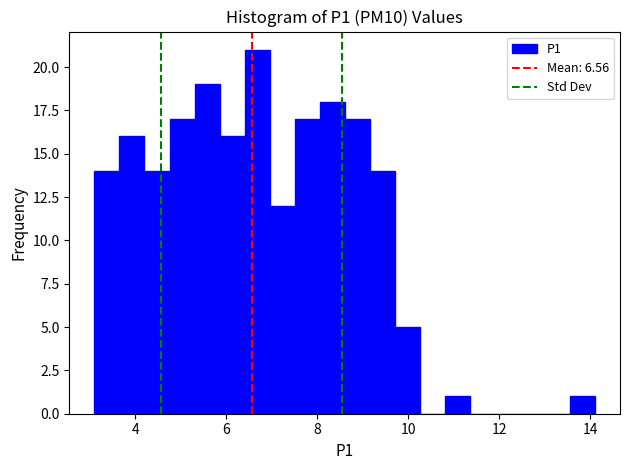

Read against the x-axis, roughly where is the centre of the tallest bar?

6.6